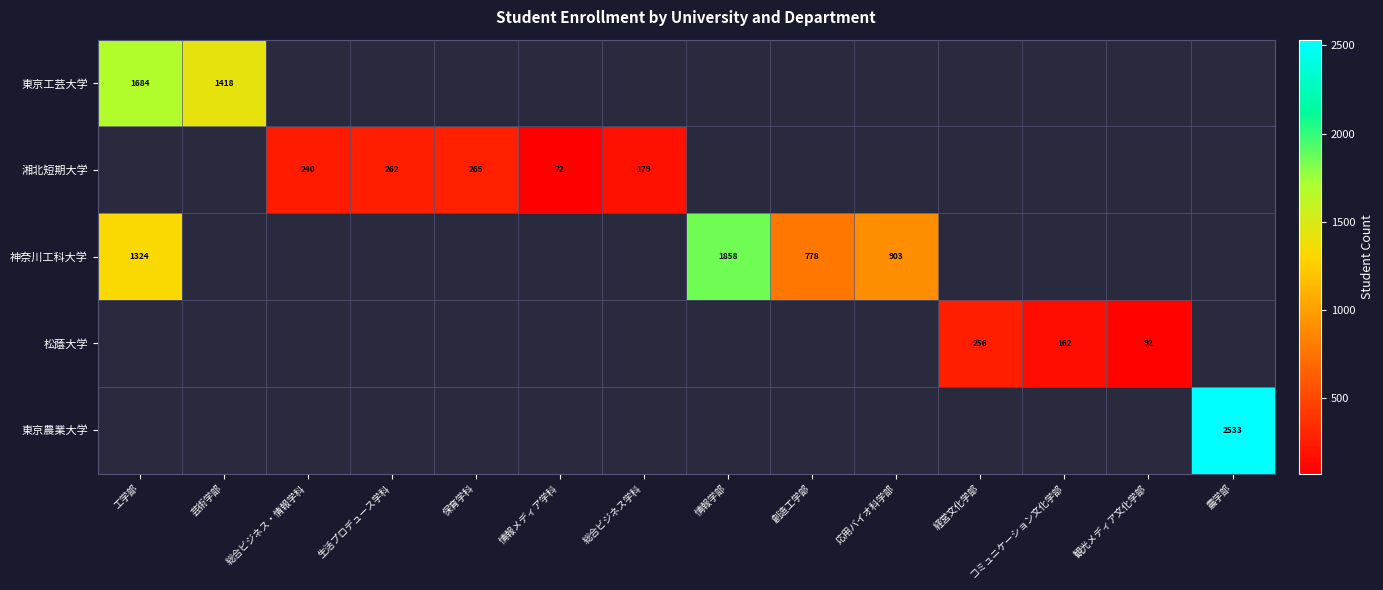

The value of 湘北短期大学 at 保育学科 is 265. True or false?

True